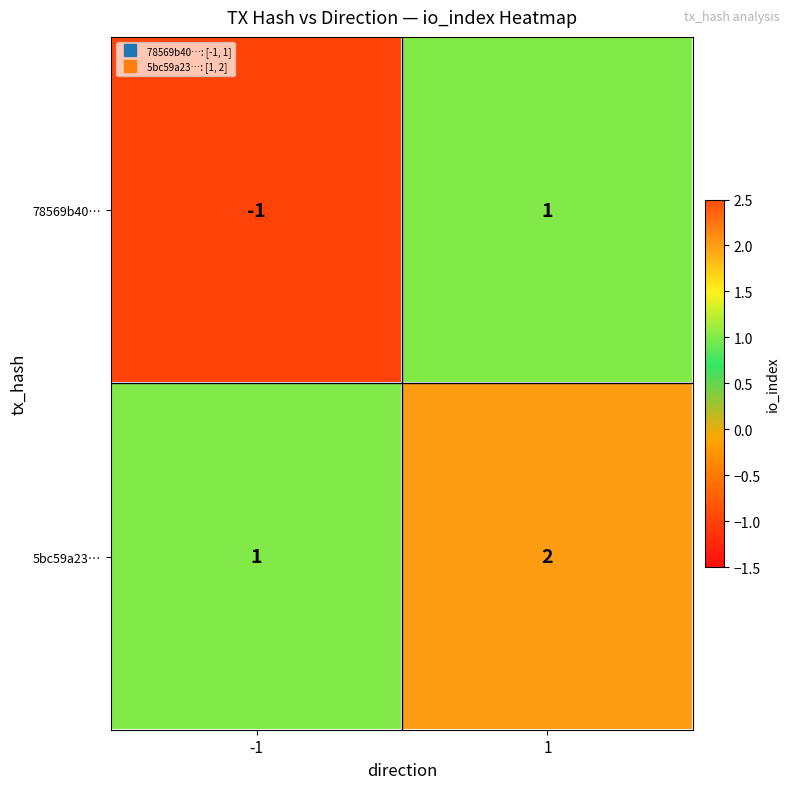

At 1, list the series in order from smallest to largest.

78569b40…, 5bc59a23…